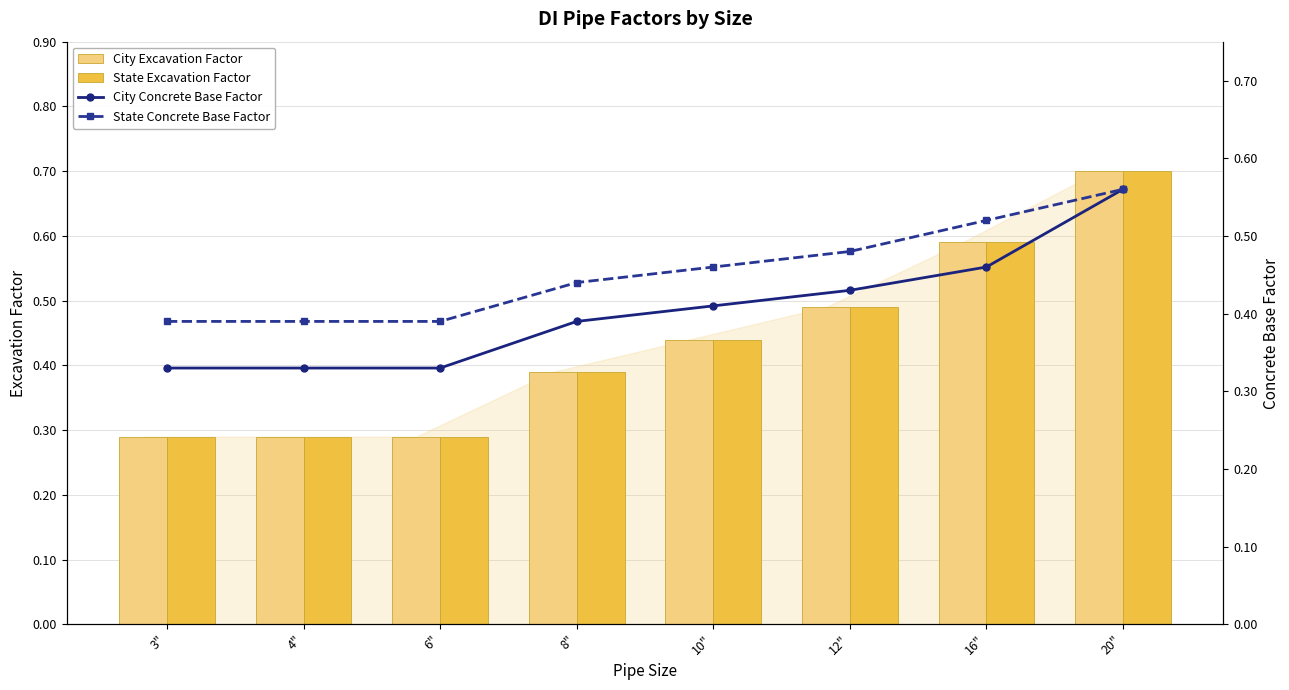

What is the total value across all series at 20"?

2.5